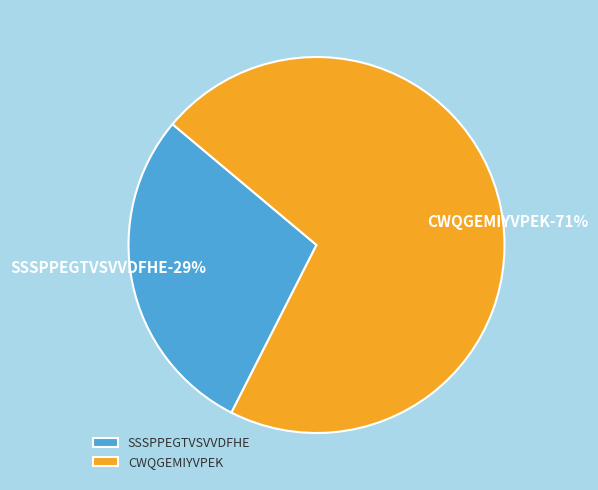

The CWQGEMIYVPEK slice represents 64% of the pie. True or false?

False